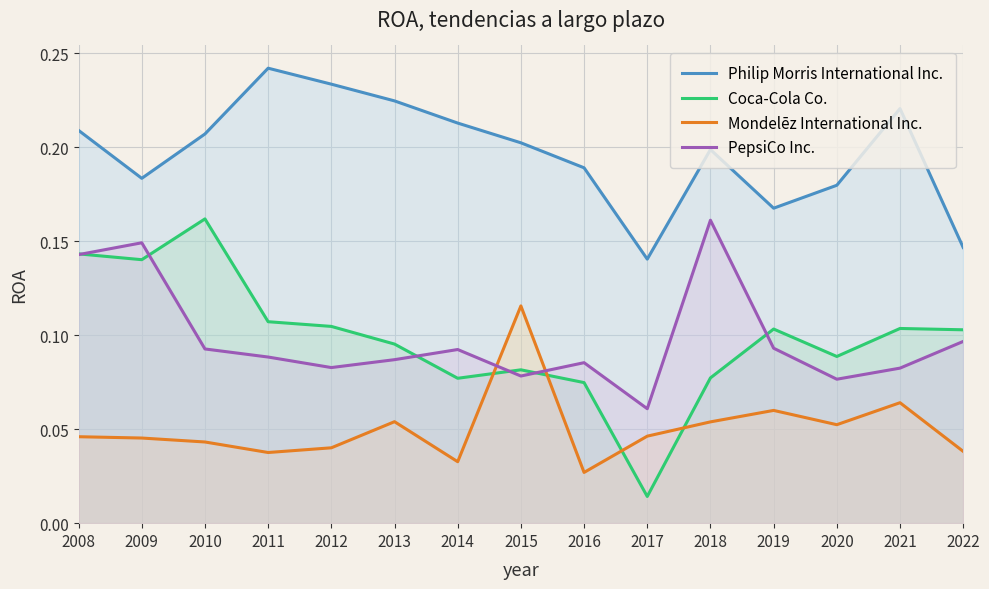

At which category is the sum across all series the highest?

2008